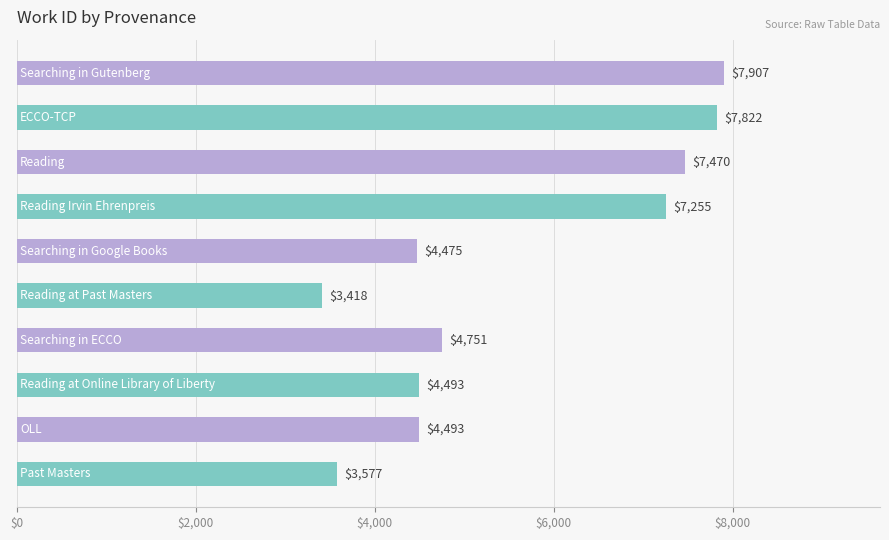

What is the difference between the second highest and second lowest values?

4245